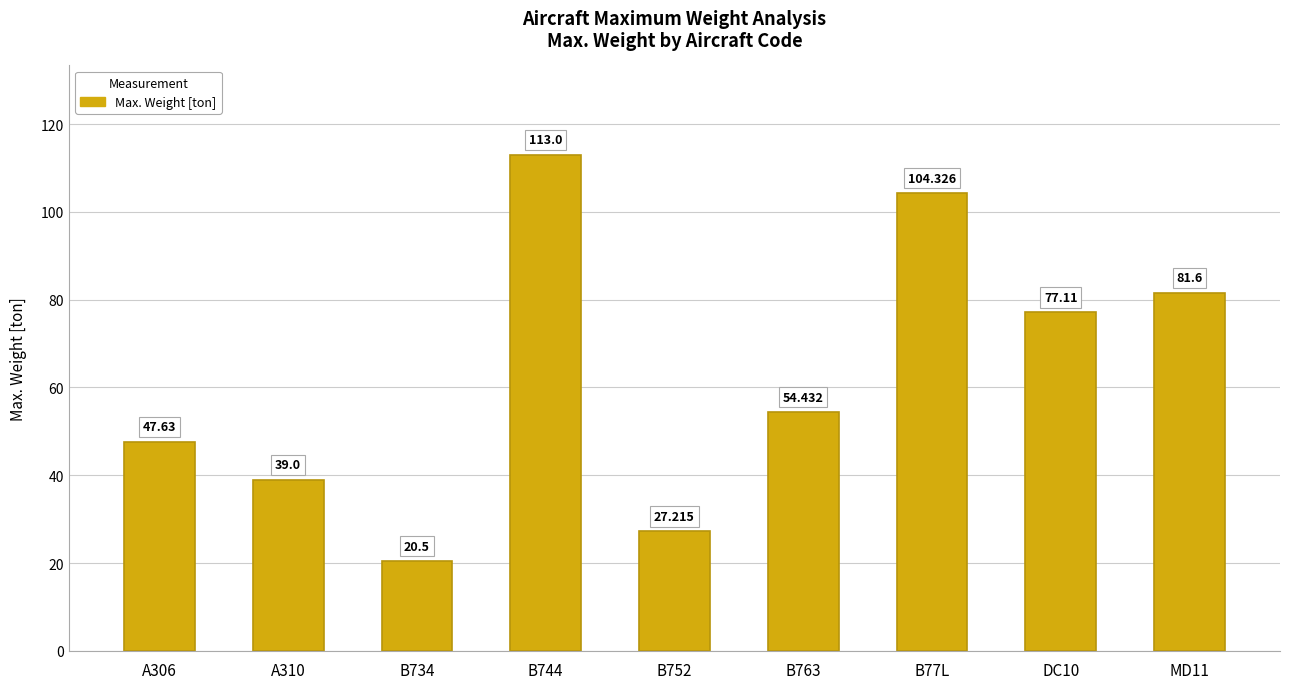

Reading left to right, list all the values displayed in this chart.

A306=47.6	A310=39.0	B734=20.5	B744=113.0	B752=27.2	B763=54.4	B77L=104.3	DC10=77.1	MD11=81.6